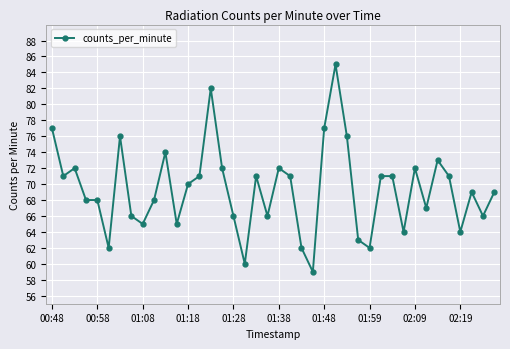

What is the difference between the second highest and second lowest values?

22